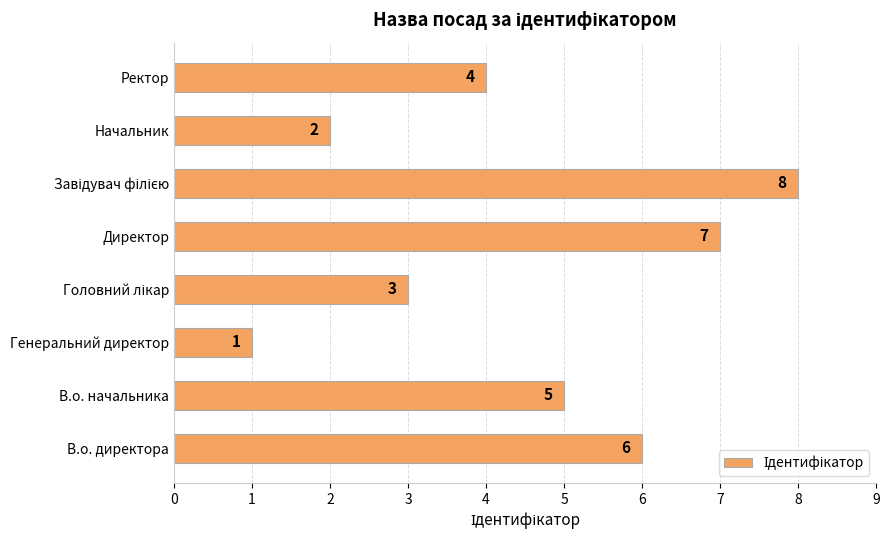

What is the difference between the second highest and minimum values?

6